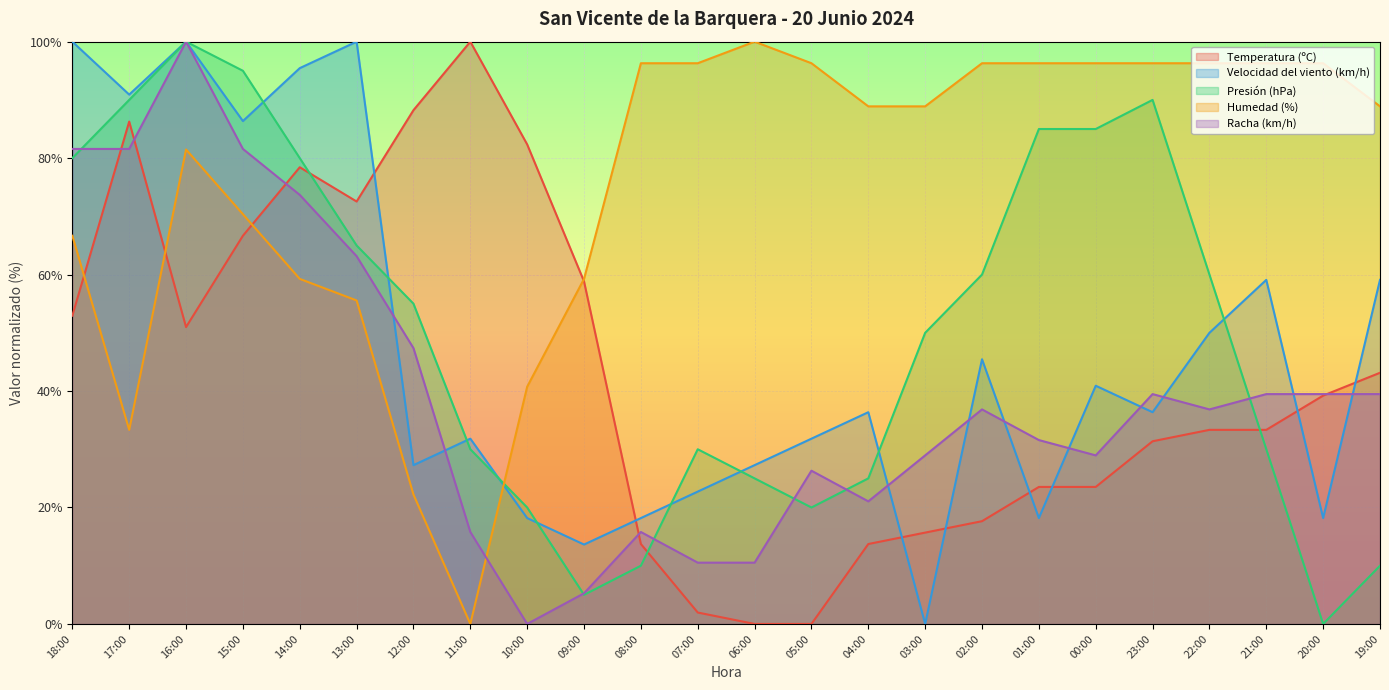

At which label does Temperatura (ºC) reach its minimum?

06:00